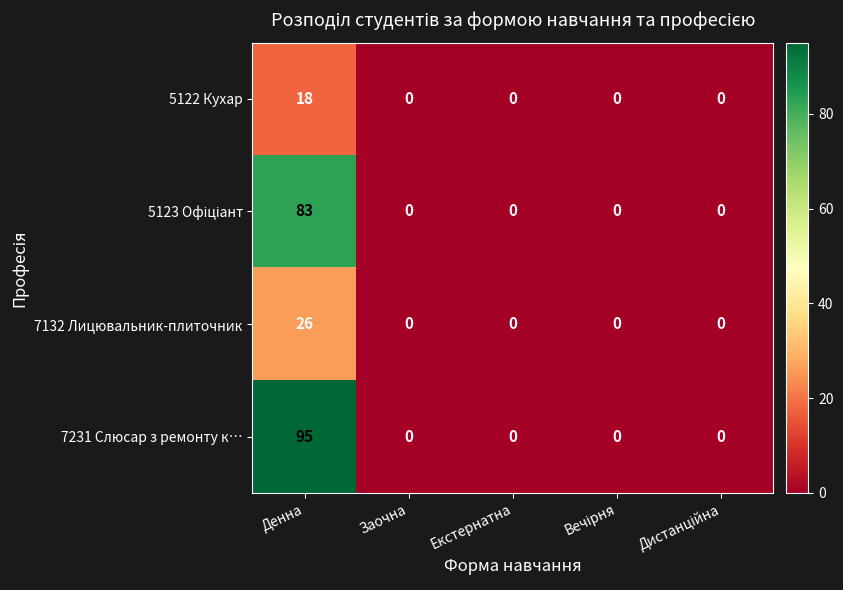

Is it true that 7231 Слюсар з ремонту к… equals 171 at Денна?

False